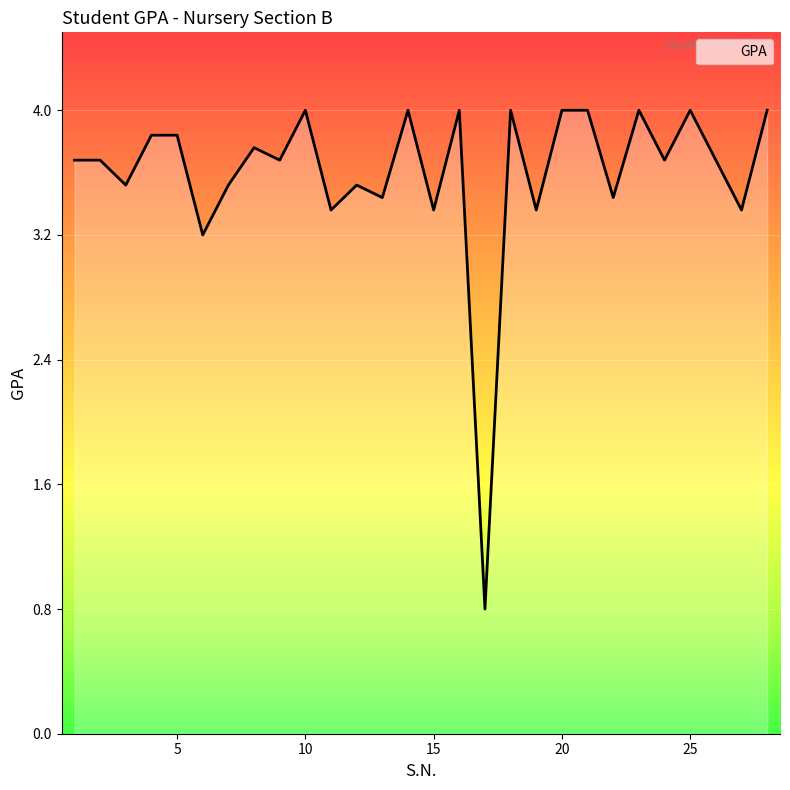

What is the difference between the maximum and minimum values?

3.2